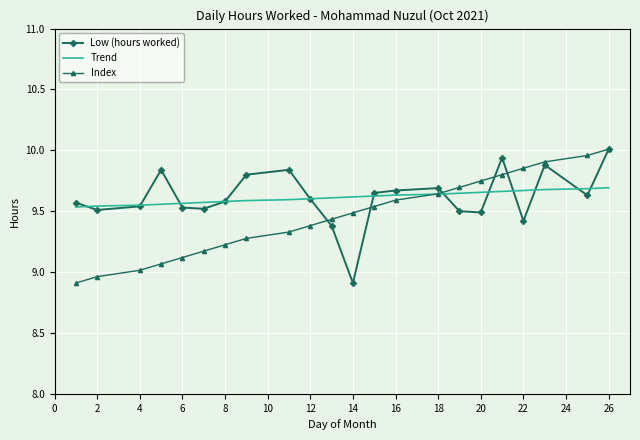

At which category is the sum across all series the highest?

26